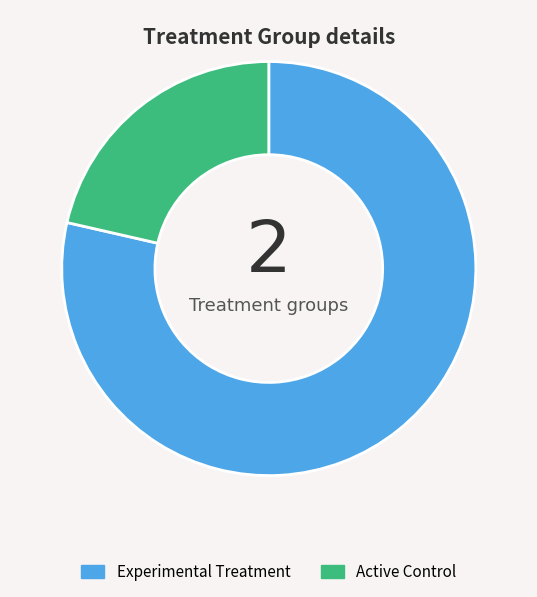

Between Active Control and Experimental Treatment, which is larger?

Experimental Treatment